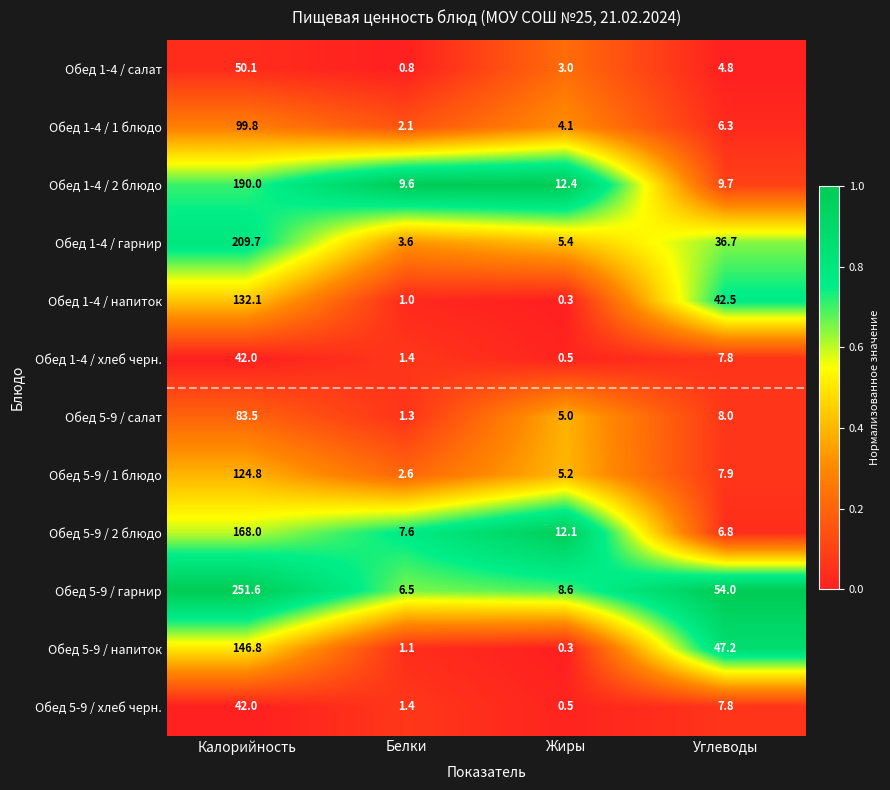

Rank the categories by Обед 1-4 / гарнир value from highest to lowest.

Калорийность, Углеводы, Жиры, Белки